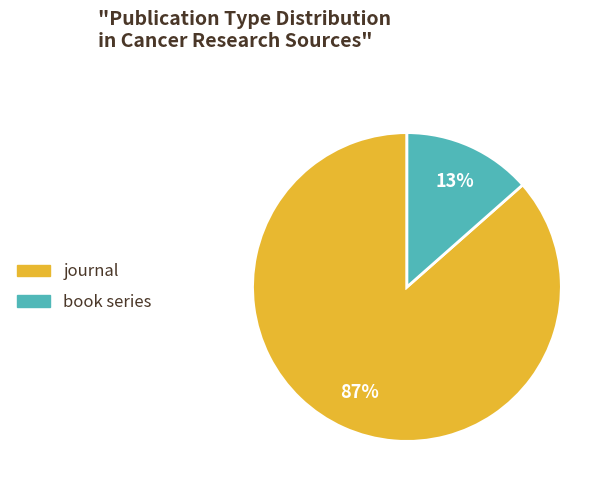

Between book series and journal, which is larger?

journal